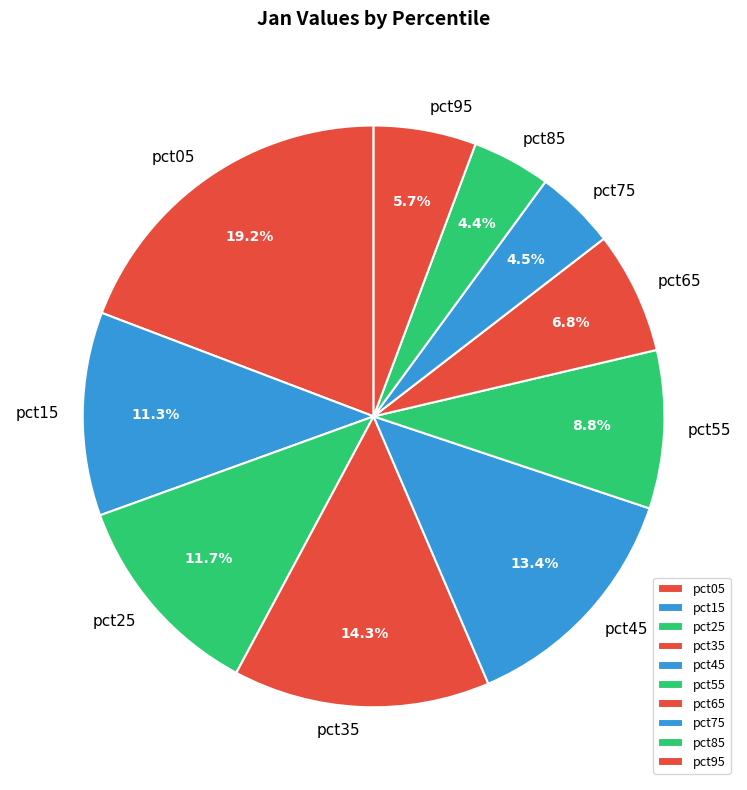

True or false: pct05 accounts for 7% of the total.

False